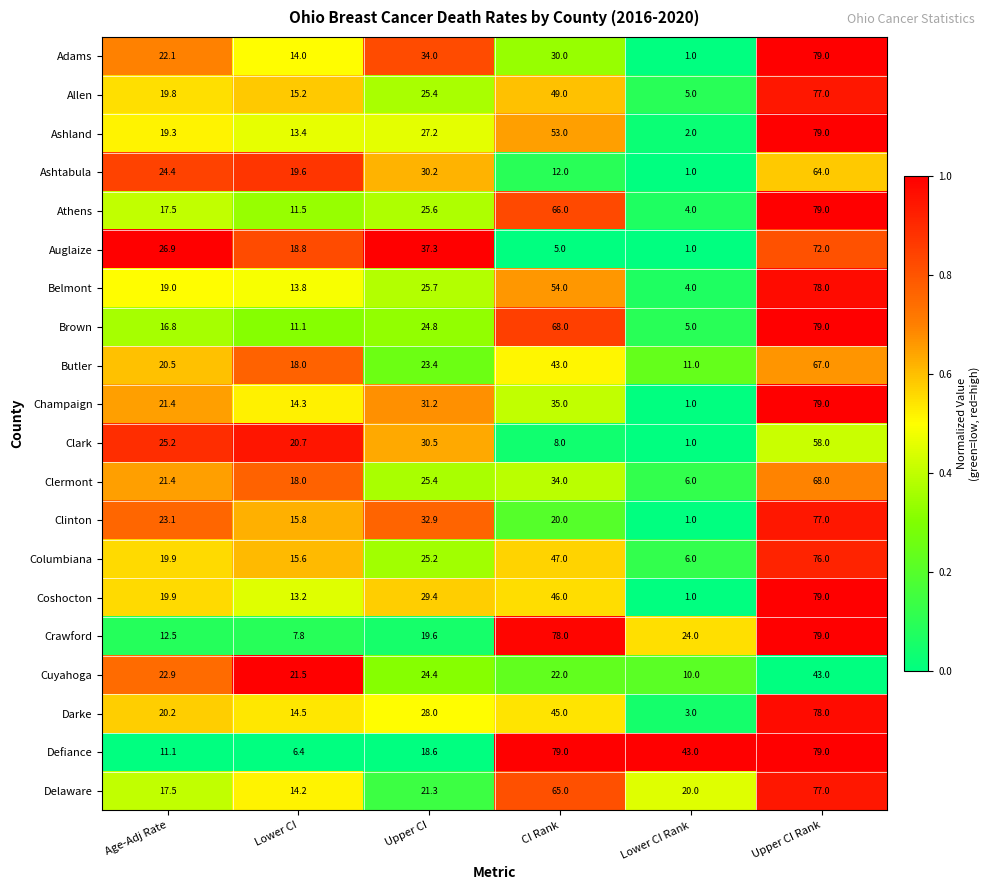

What is the spread (max minus min) of values at Age-Adj Rate?

15.8